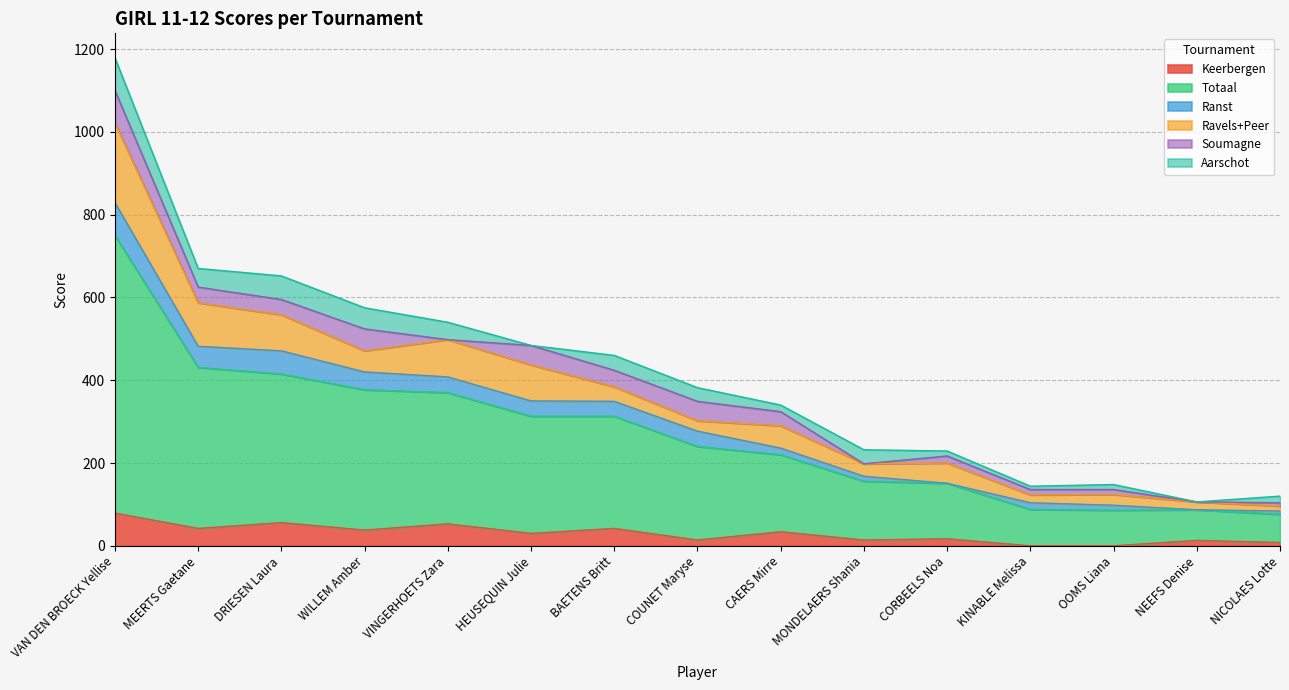

What is the value of the Ravels+Peer point at the 14th from the left?

19